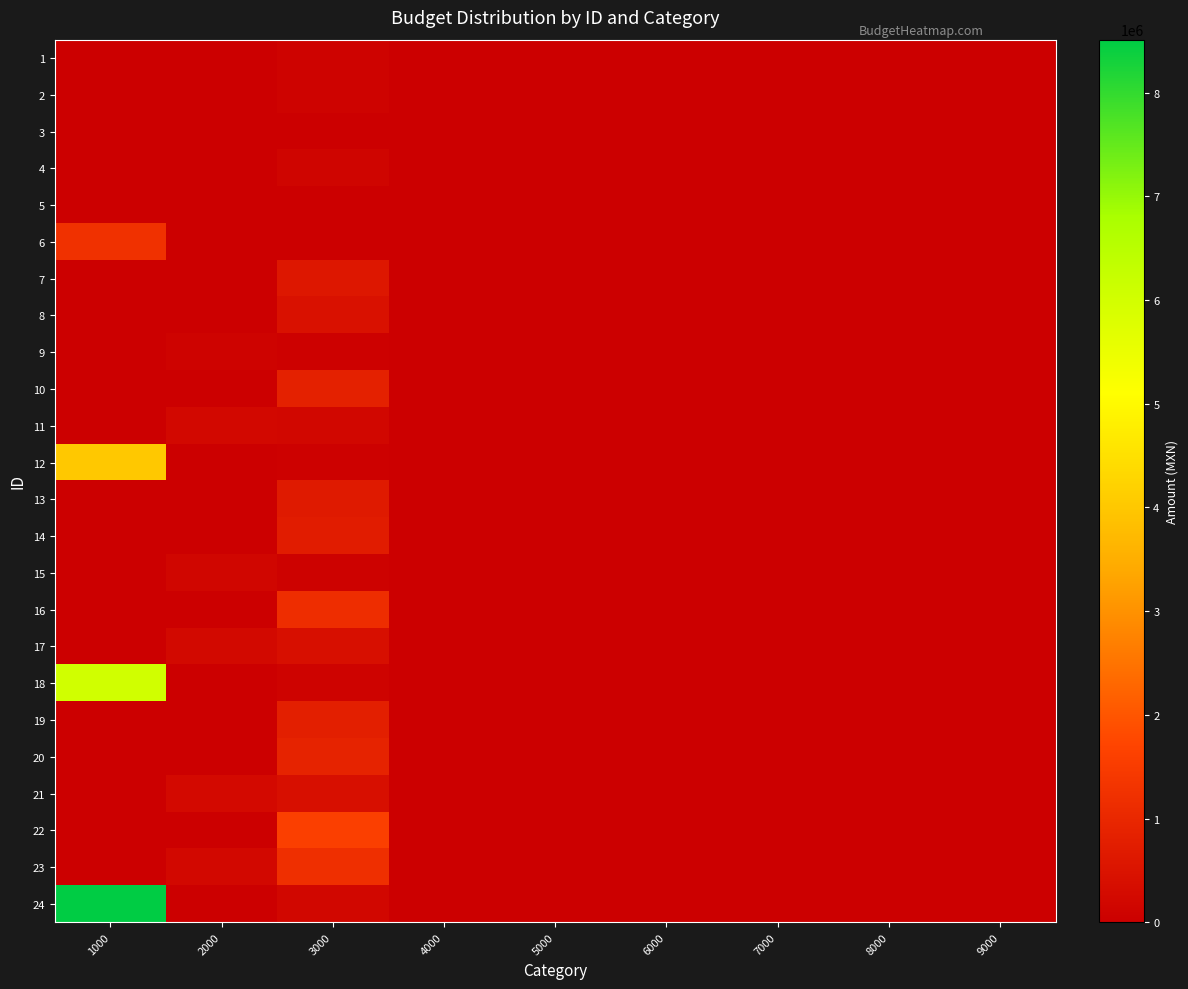

Which has a higher value, 7000 or 9000?

7000